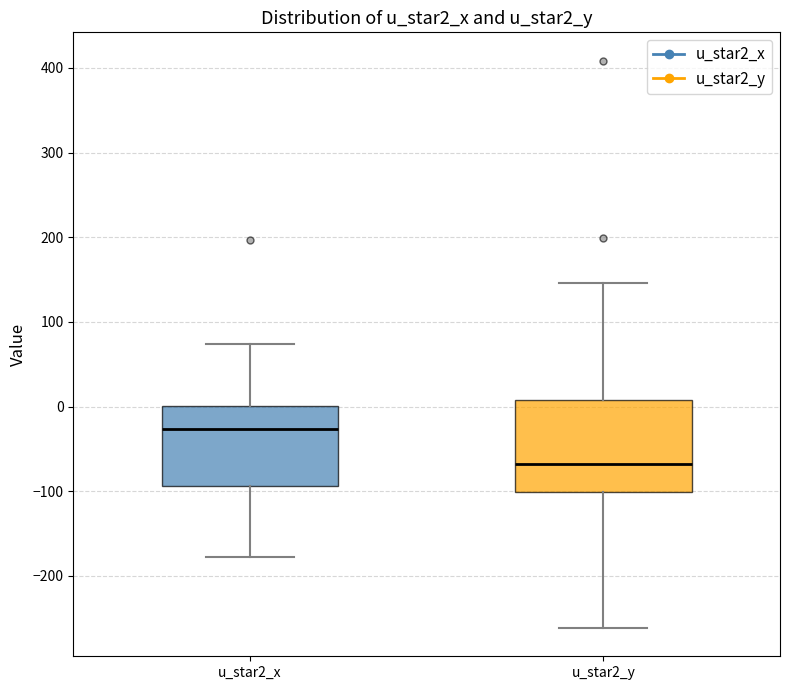

Reading left to right, transcribe this box plot: for each box, give where its median line is, the range the box spans, and where its two whiskers end, as read against the y-axis. The values are not printed on the chart, so give them approximately, as read against the axis.

u_star2_x: median -30, box -90 to 0, whiskers -180 to 70
u_star2_y: median -70, box -100 to 10, whiskers -260 to 150